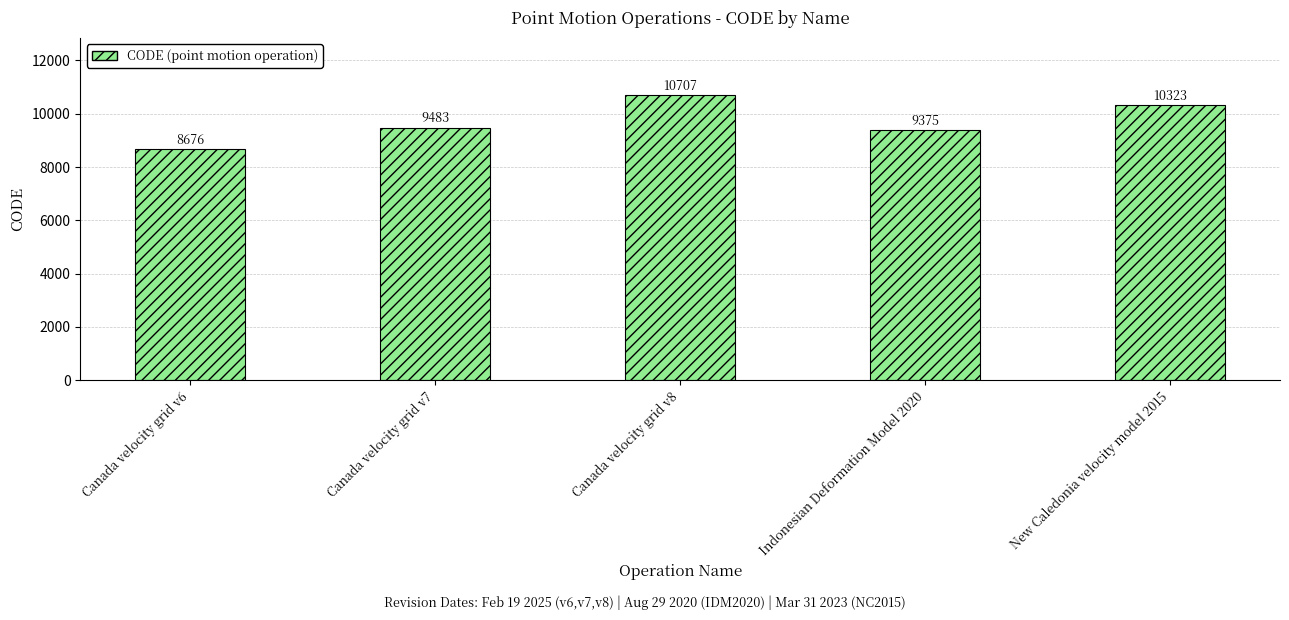

Are the bars grouped side by side (vs. stacked)?

No